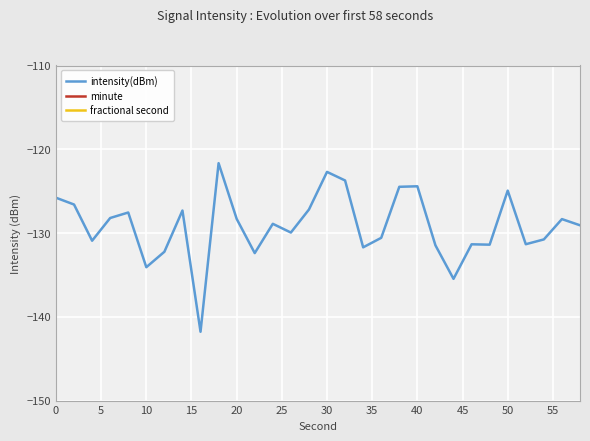

Is it true that intensity(dBm) equals -162.5 at 40?

False